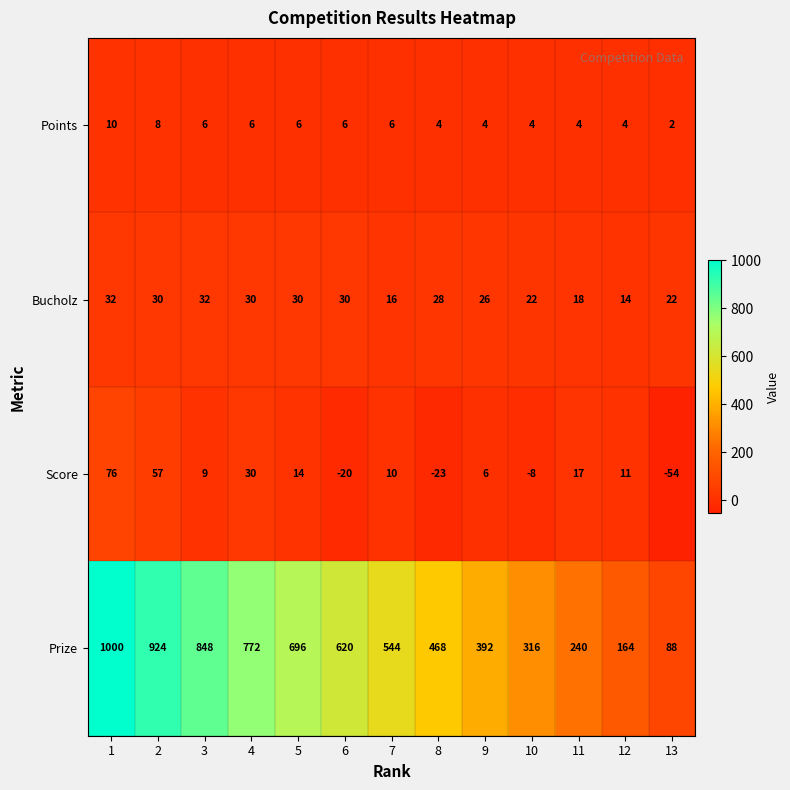

Which series changed the most between 3 and 6?

Prize